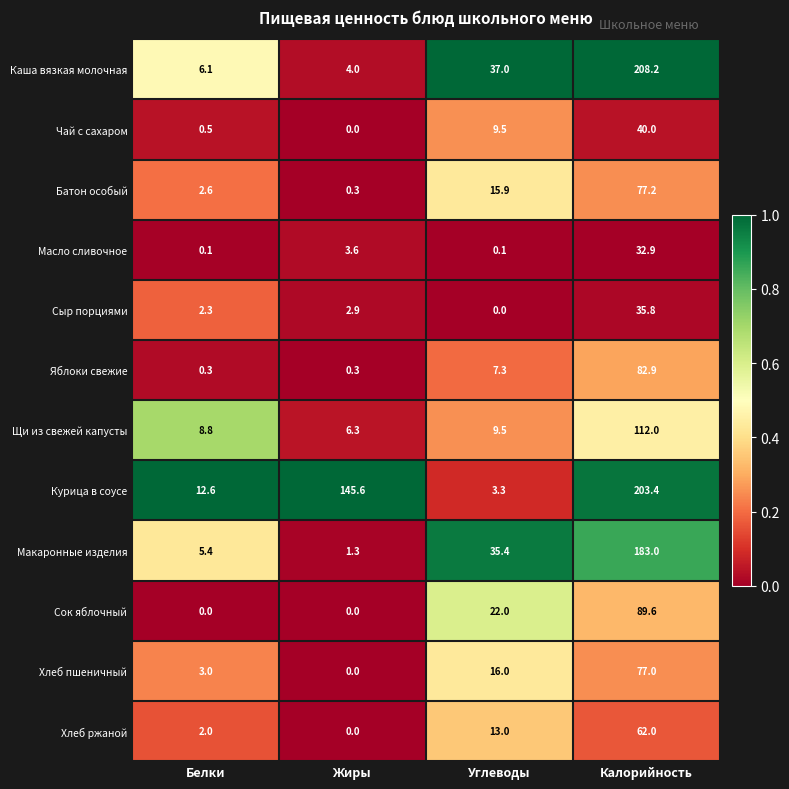

What is the difference between the maximum and second lowest values in the Хлеб пшеничный series?

74.0